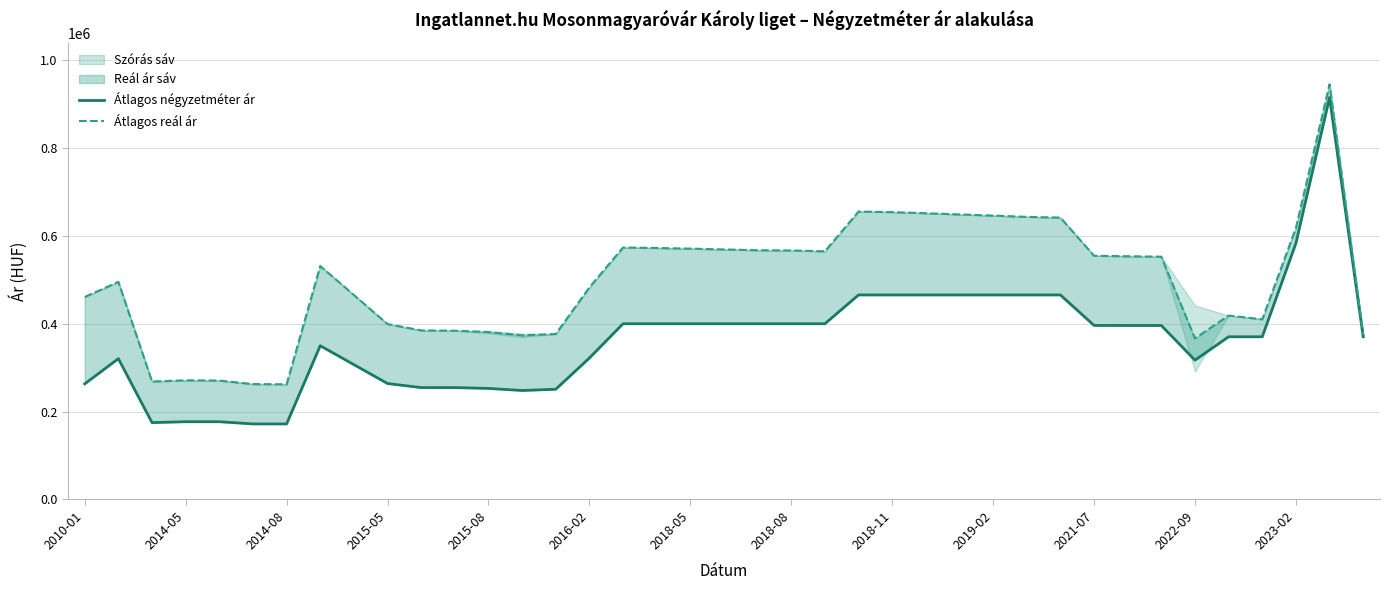

How many data points does each series have?

39